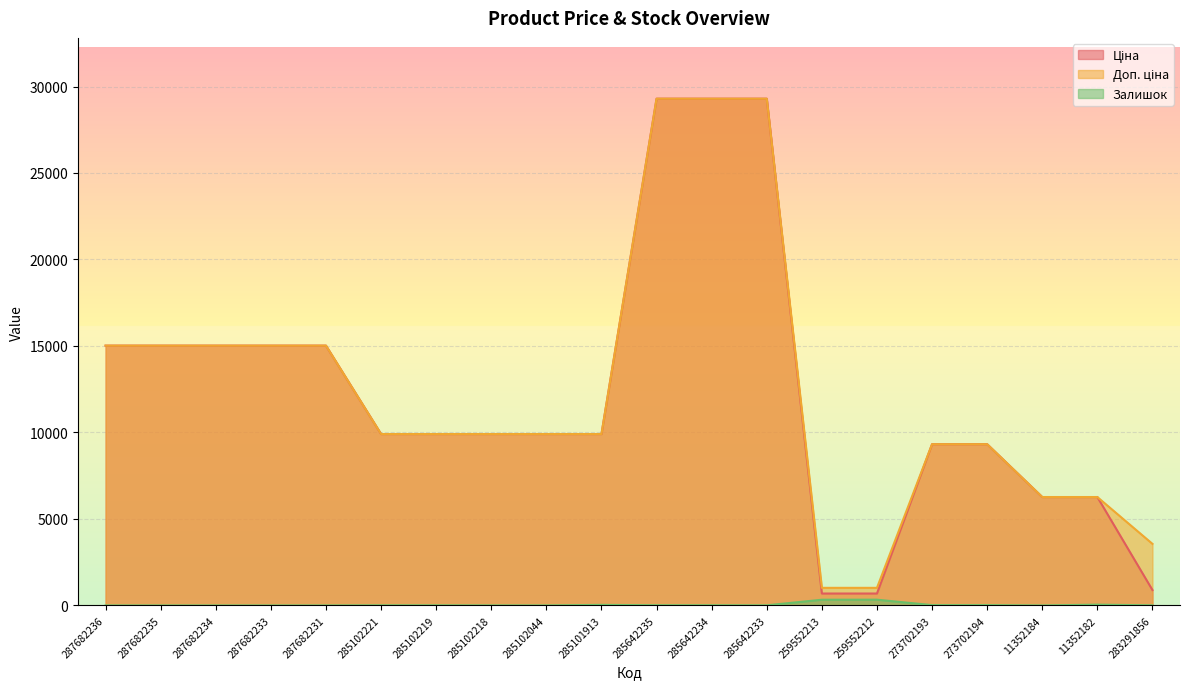

What is the average value of the Ціна series?

12298.4